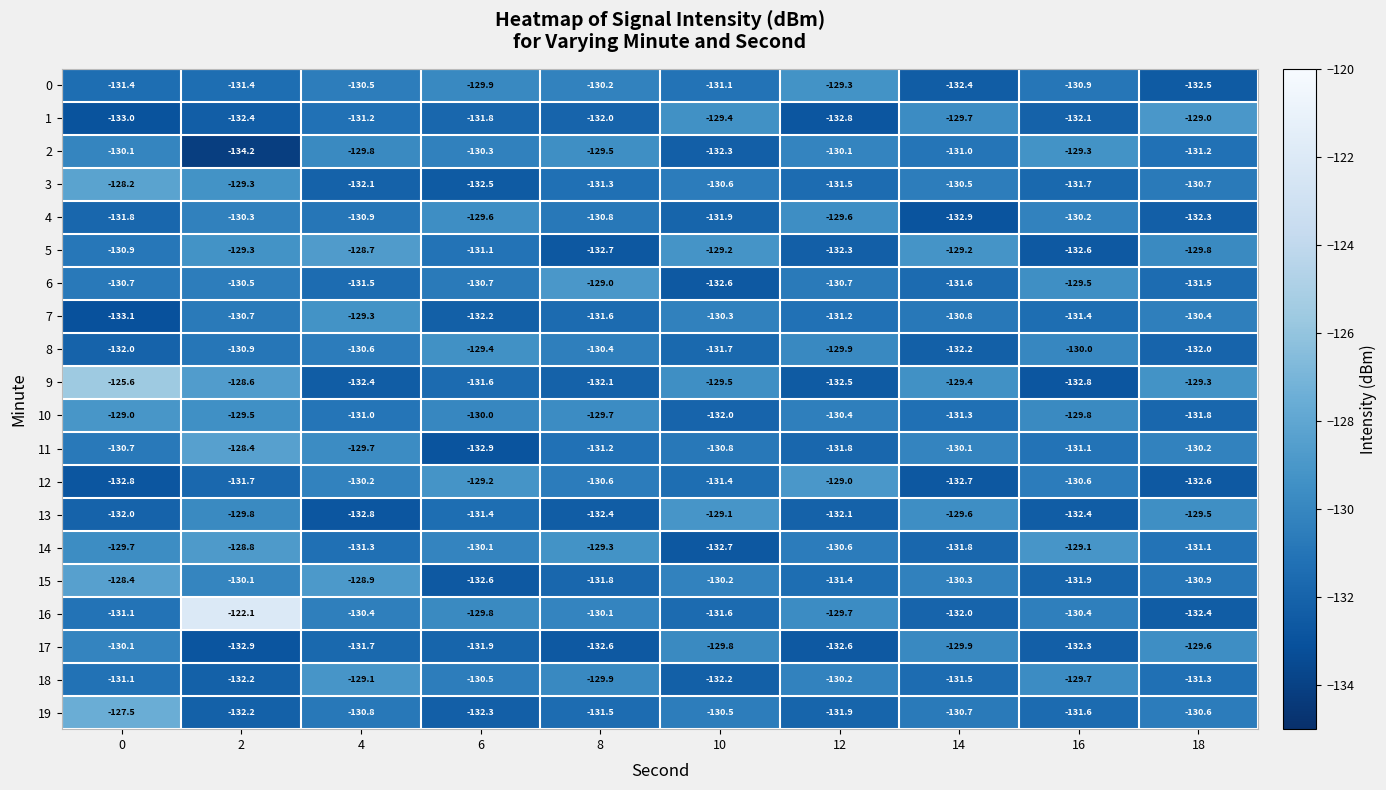

What is the sum of the 18 values at 14 and 18?

-262.8